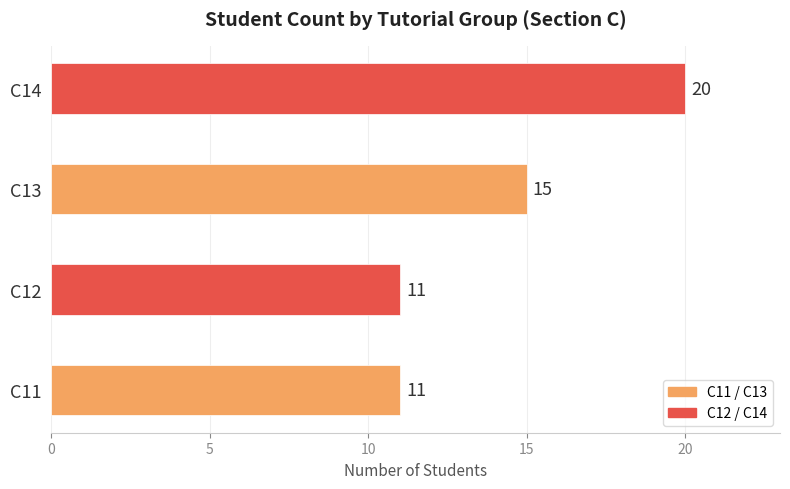

Which has a higher value, C13 or C12?

C13